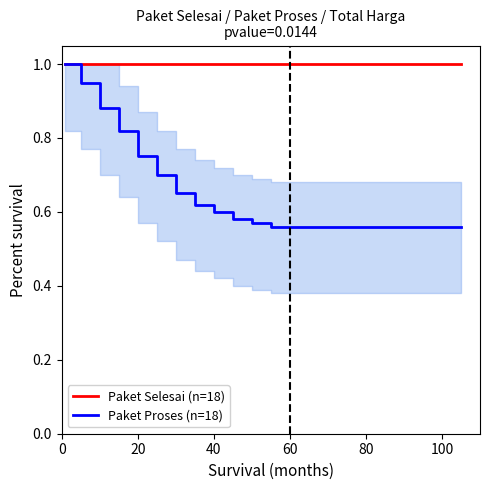

Is it true that Paket Selesai (n=18) equals 1.0 at 40?

True